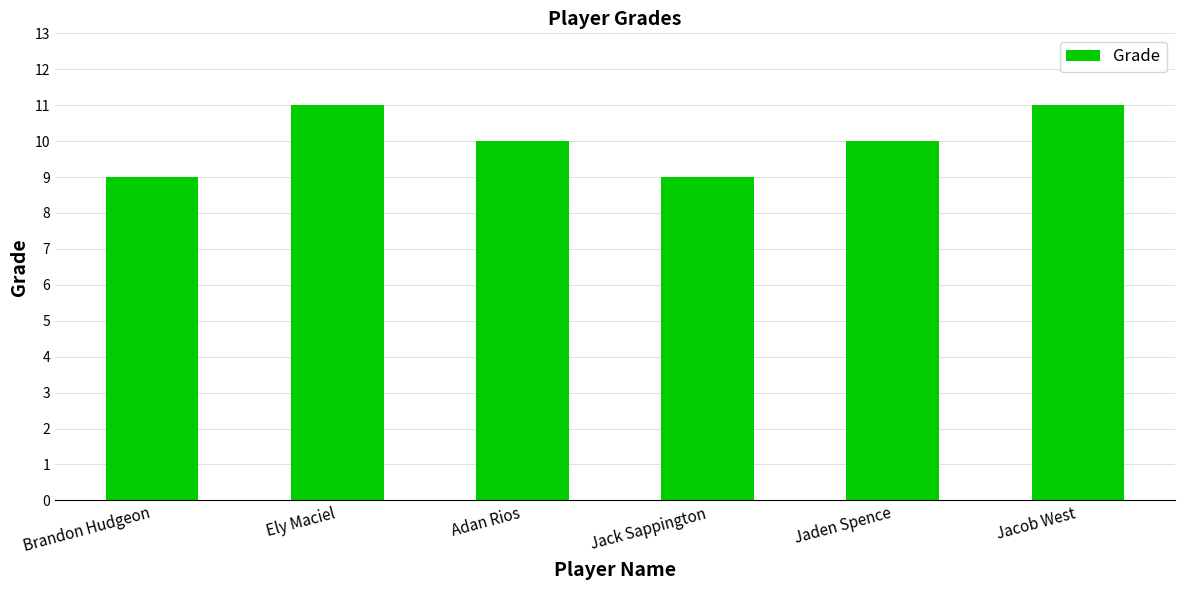

How many categories are shown in the chart?

6